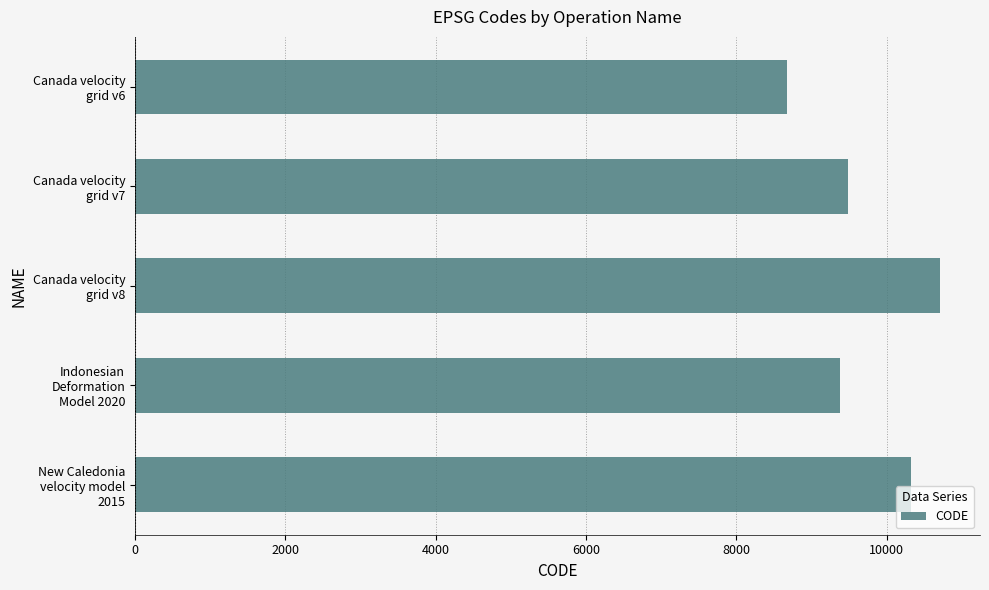

Rank the categories by value from lowest to highest.

Canada velocity
grid v6, Indonesian
Deformation
Model 2020, Canada velocity
grid v7, New Caledonia
velocity model
2015, Canada velocity
grid v8